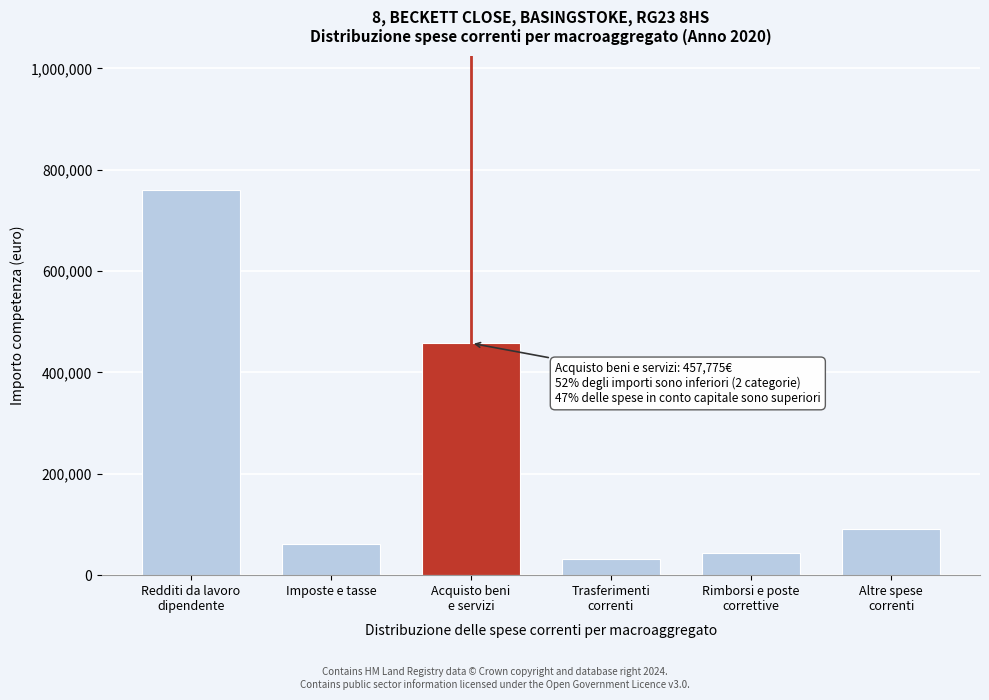

Reading left to right, list all the values displayed in this chart.

759579.3	61027.5	457774.8	31381.3	43568.2	91441.4